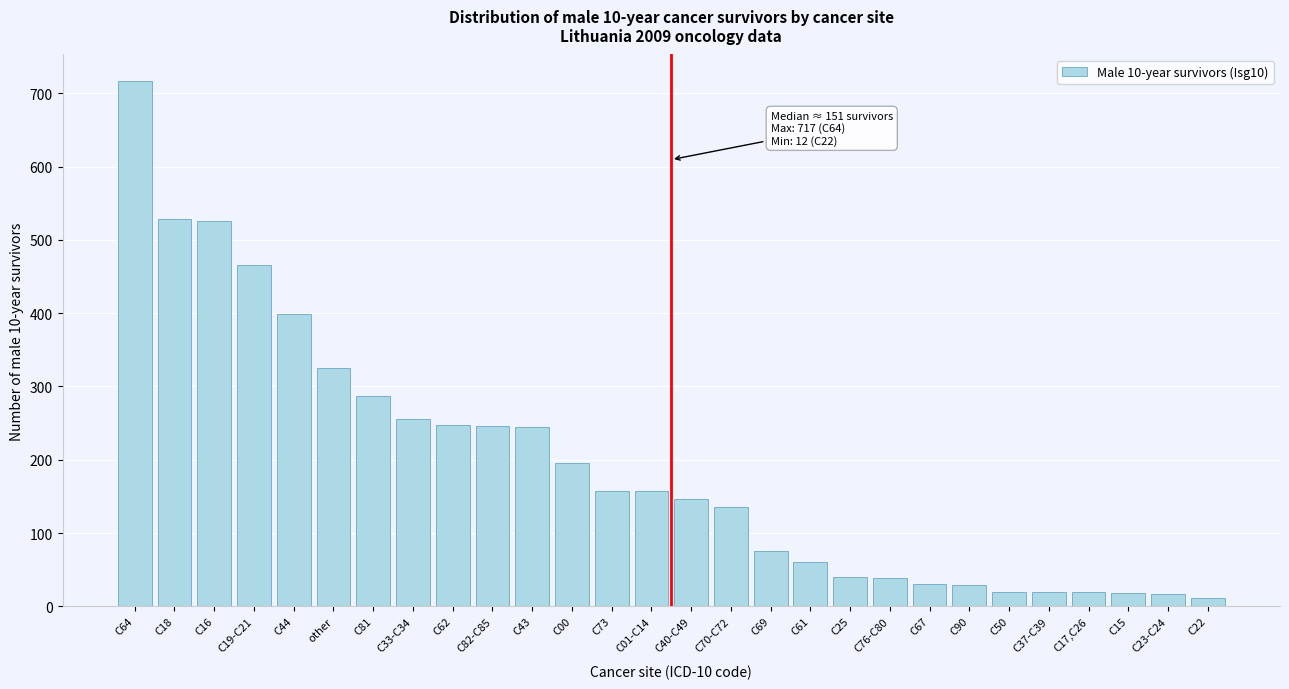

What is the approximate value at C90?

29